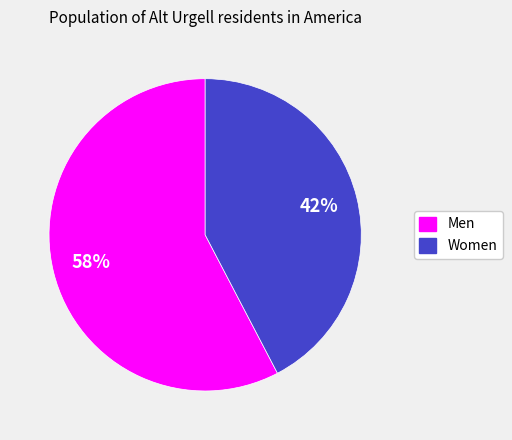

Is the sum of Men and Women greater than half?

Yes